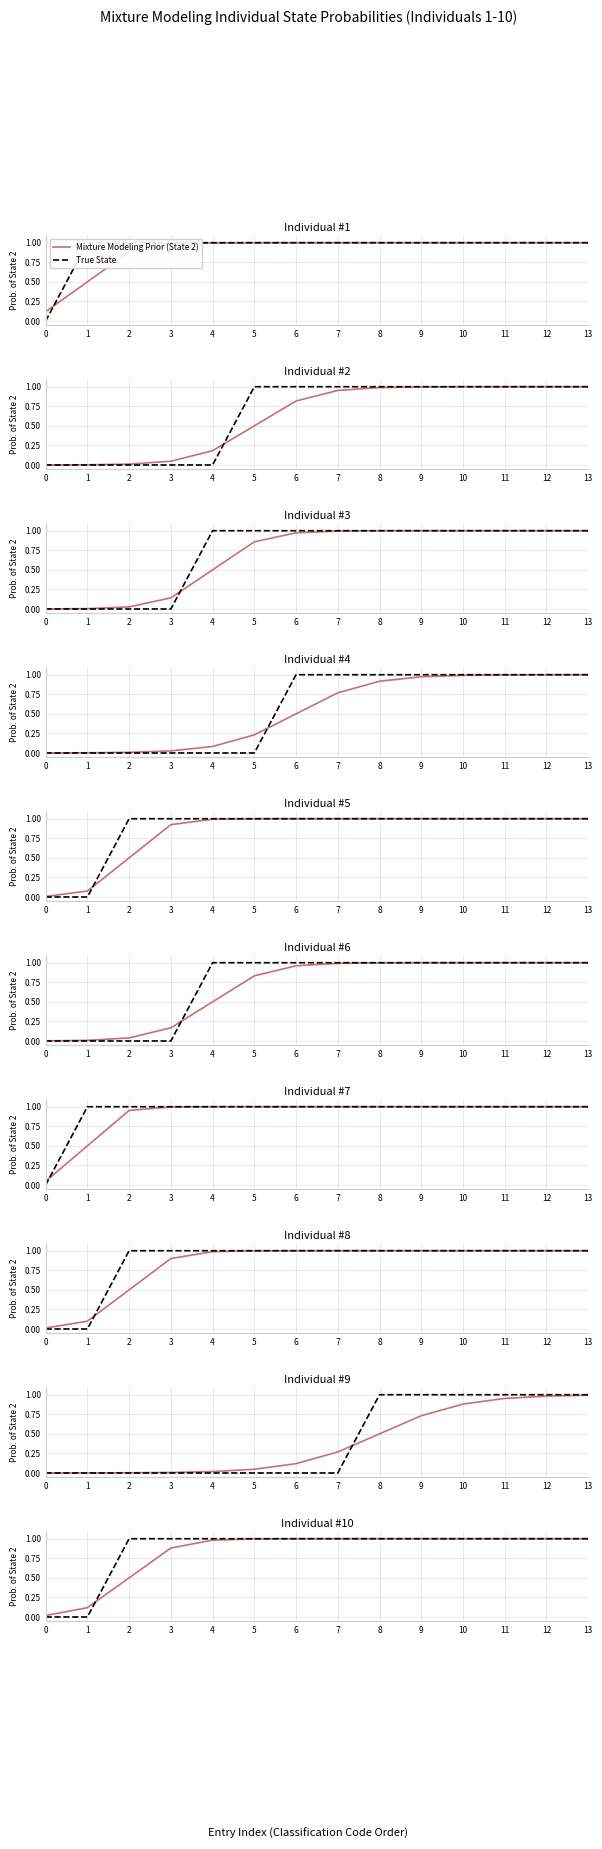

Which series has the largest total across all categories?

True State